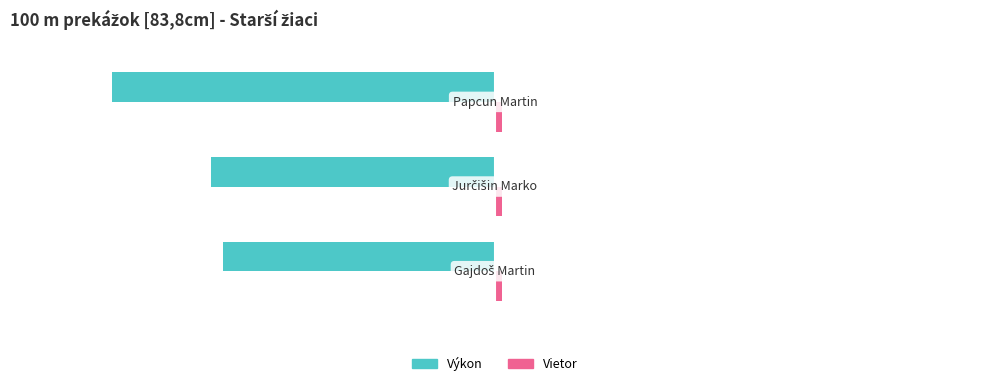

What is the value of the Vietor bar at the 2nd from the left?

0.3